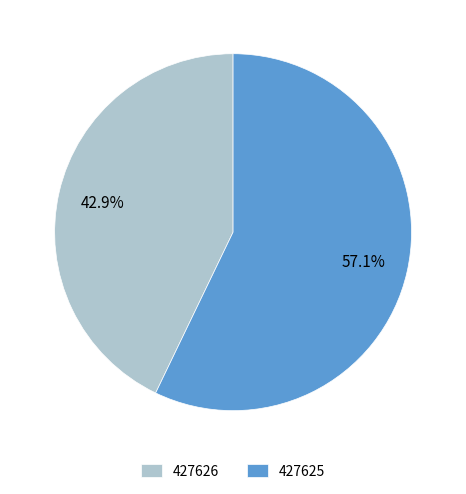

How many slices are in this pie chart?

2